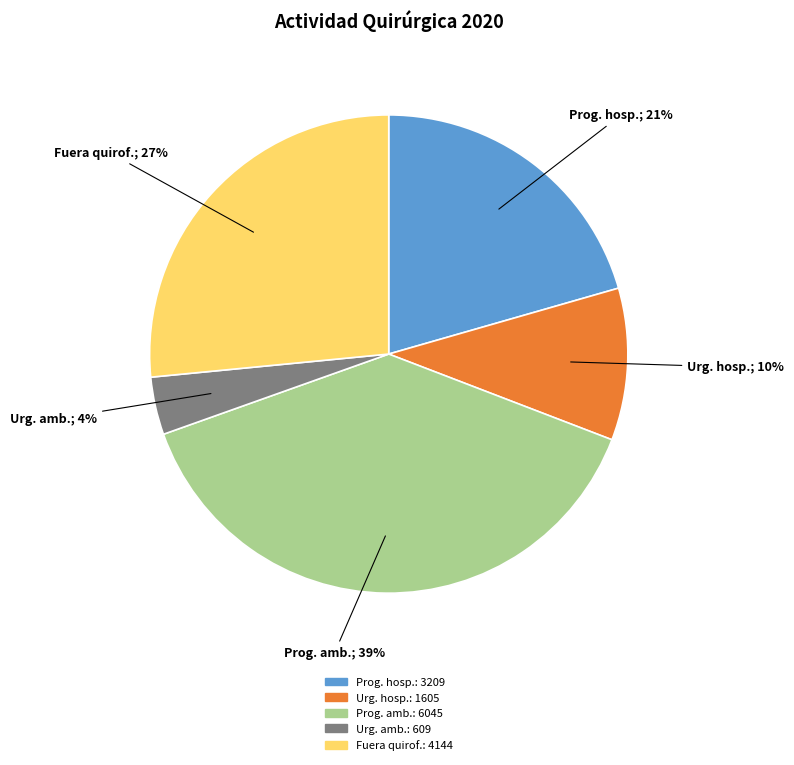

Does any single category account for the majority?

No